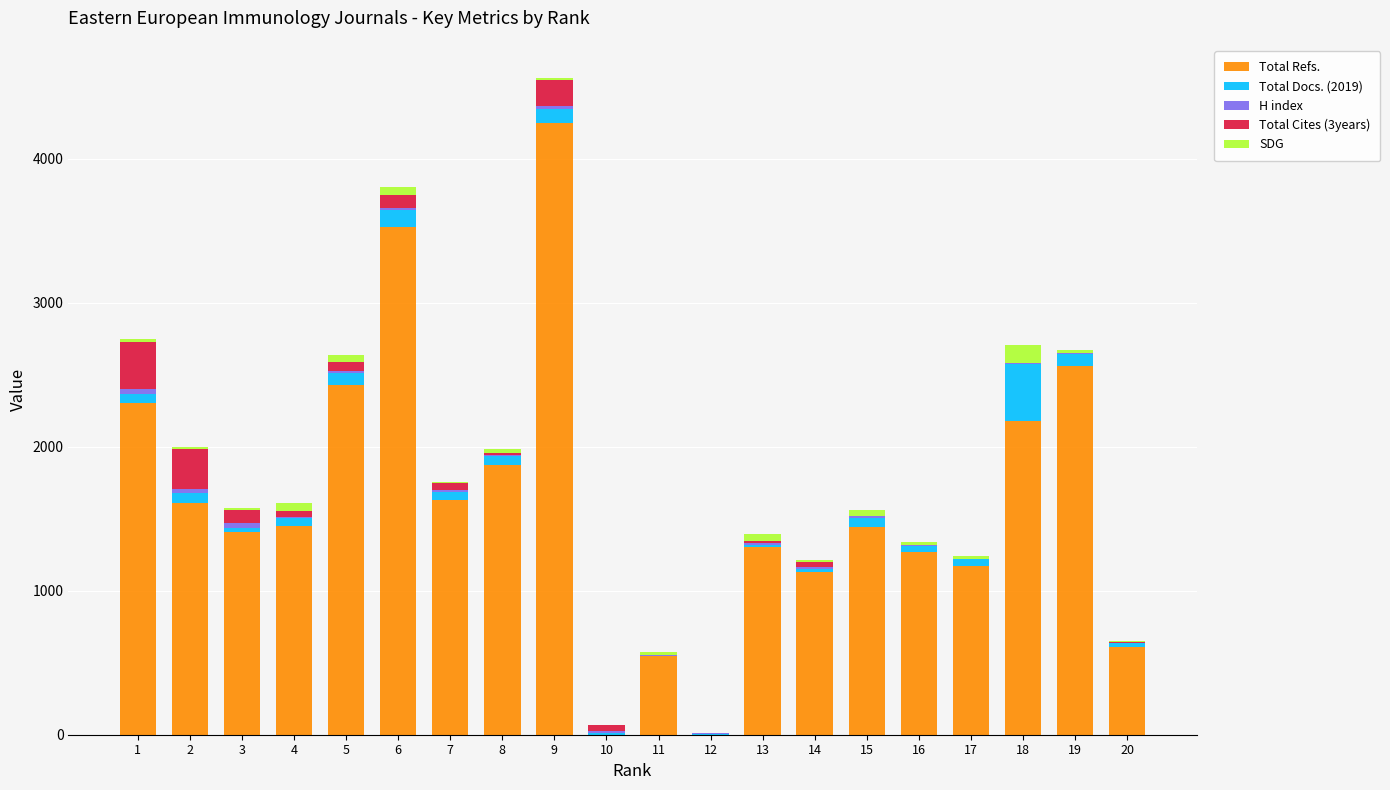

At which category is the sum across all series the highest?

9